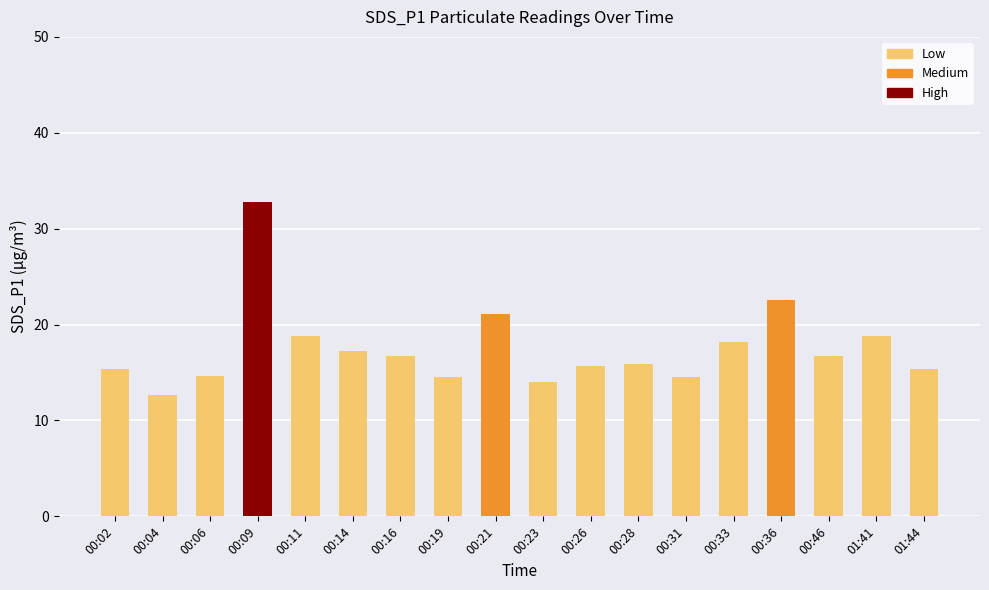

At which category does the chart reach its peak across all series?

00:09